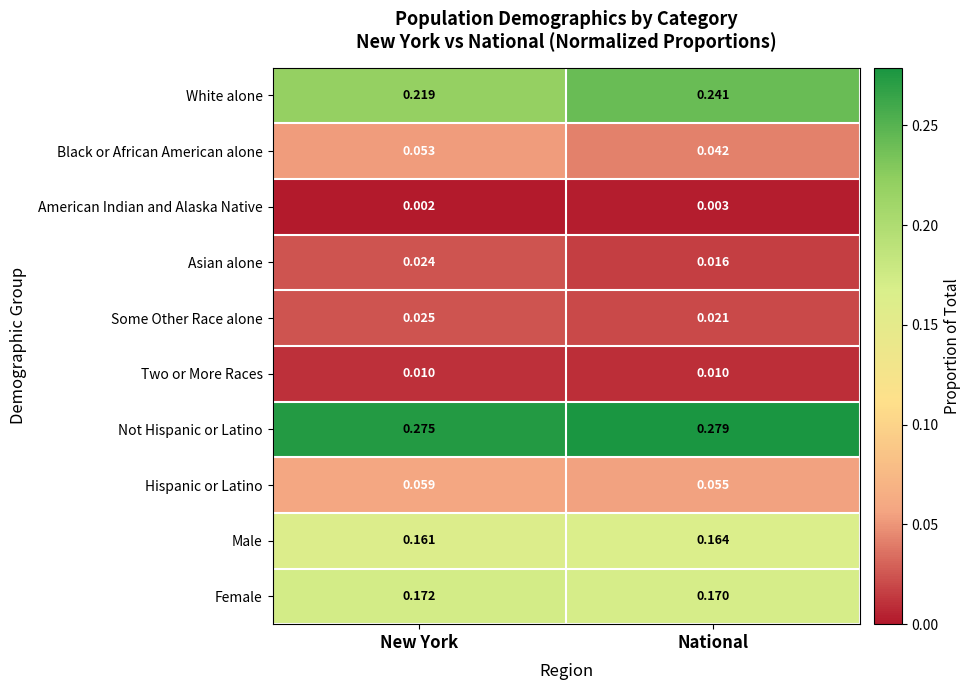

At which label is Asian alone closest to 0?

National